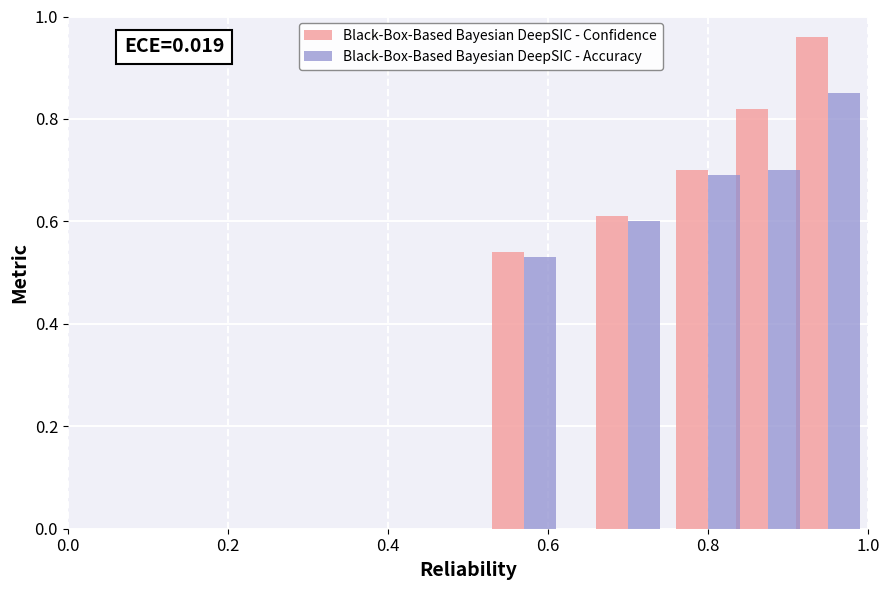

At how many categories does at least one series exceed 0?

5